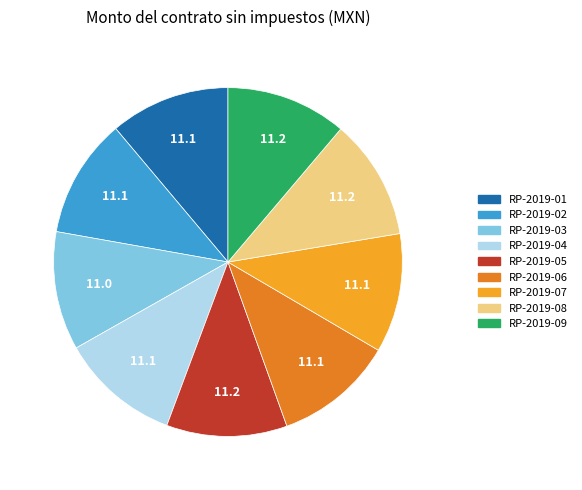

Combined, do RP-2019-08 and RP-2019-02 account for over 50%?

No